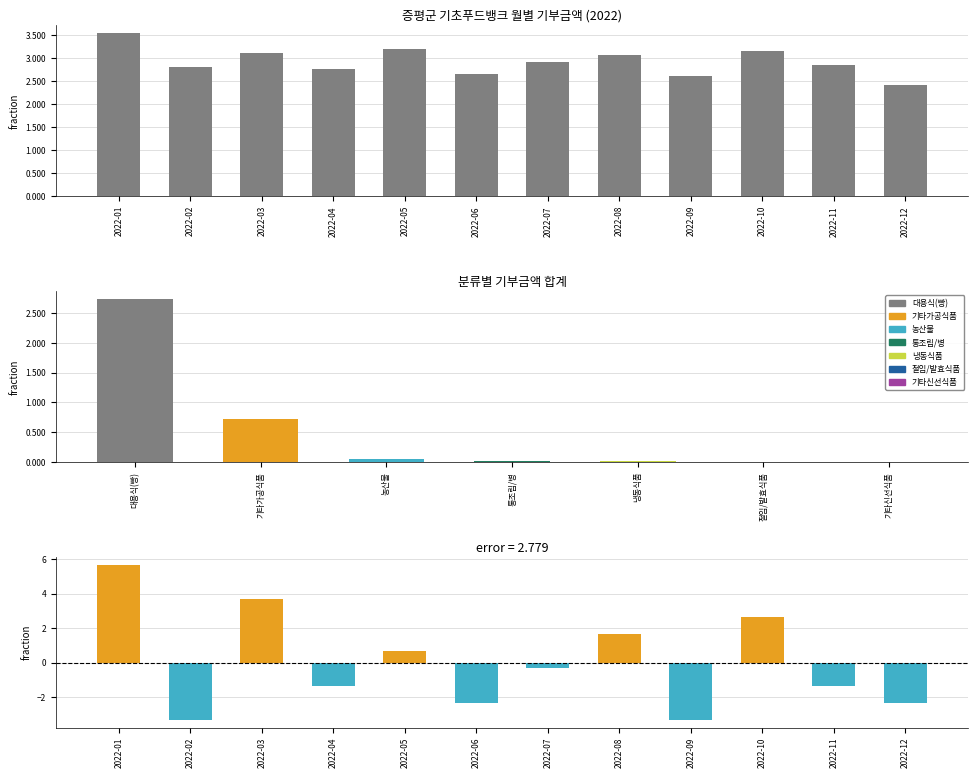

List the labels in order of value, smallest first.

2022-12, 2022-09, 2022-06, 2022-04, 2022-02, 2022-11, 2022-07, 2022-08, 2022-03, 2022-10, 2022-05, 2022-01